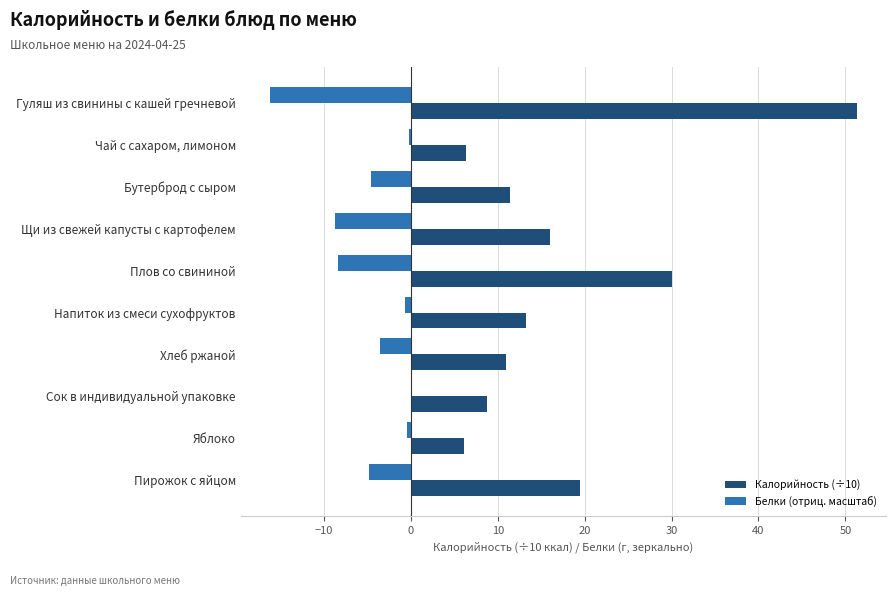

Is it true that Белки (отриц. масштаб) equals -8.4 at Плов со свининой?

True